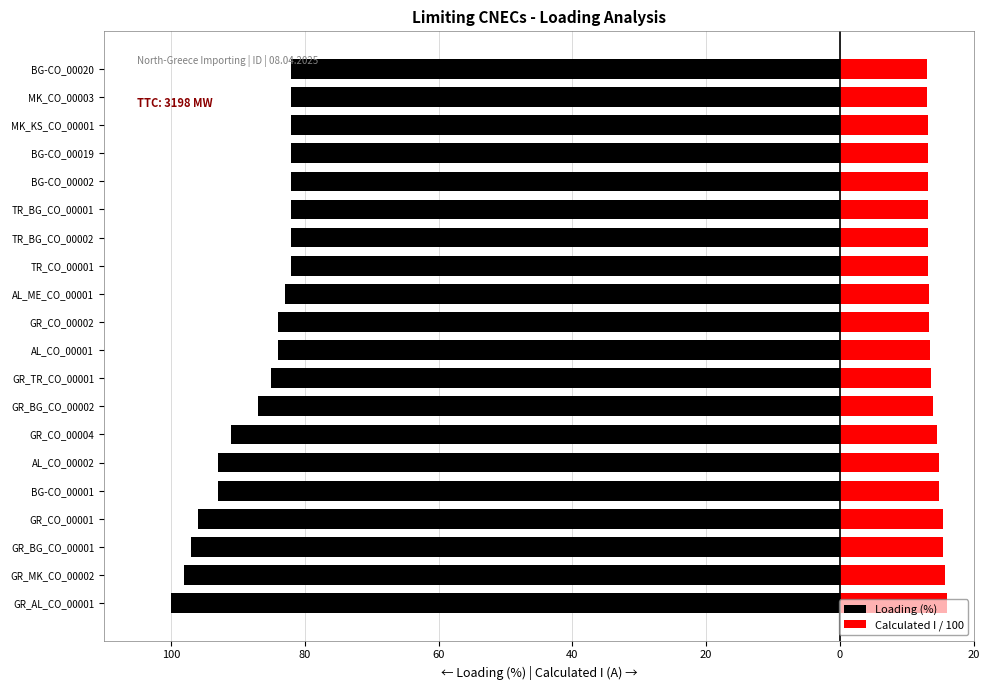

True or false: Loading (%) has a value of -82.0 at BG-CO_00019.

True